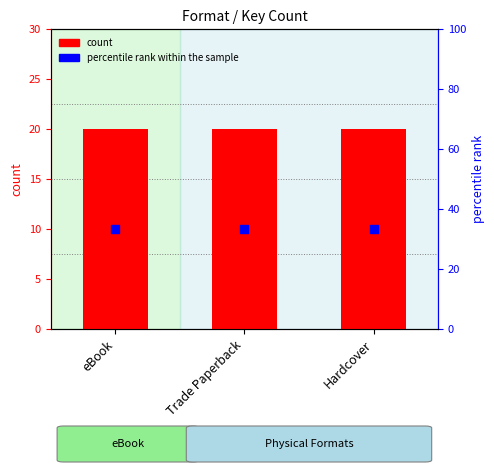

What are all the series names shown in the legend?

count, percentile rank within the sample